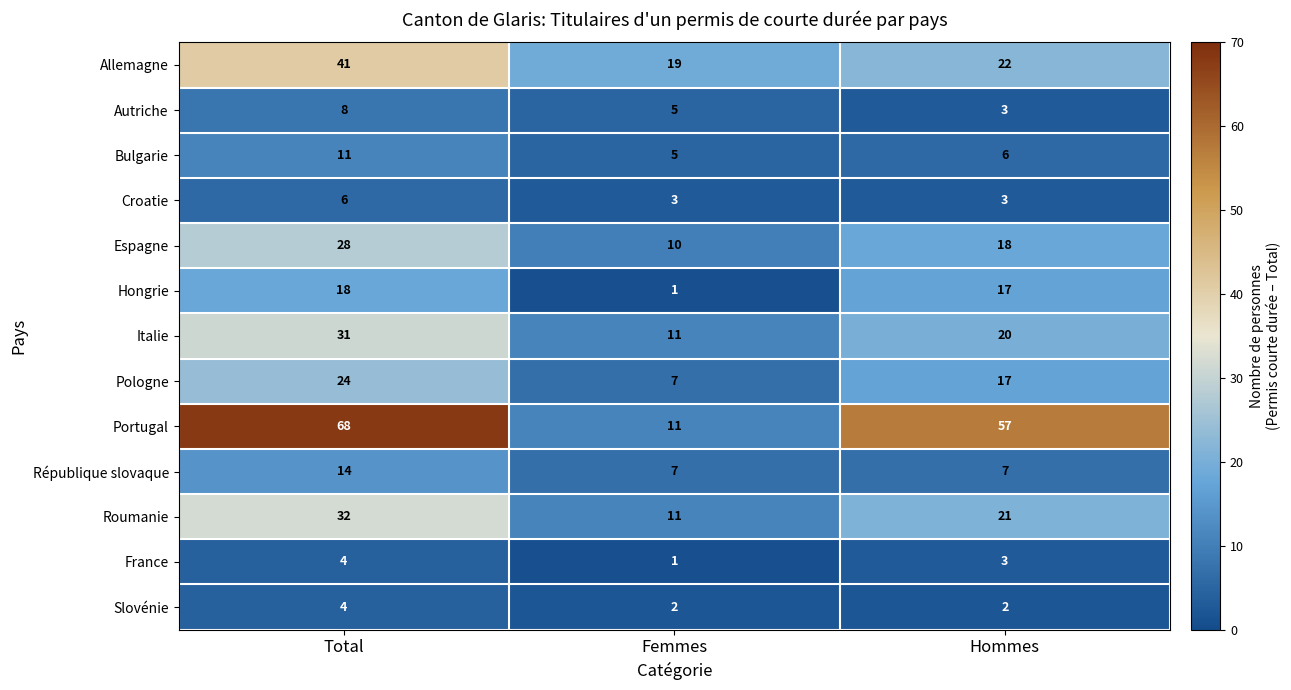

Count the number of categories in the chart.

3